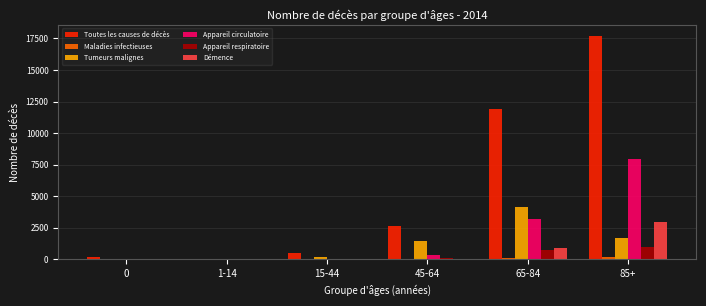

Which series has the largest total across all categories?

Toutes les causes de décès